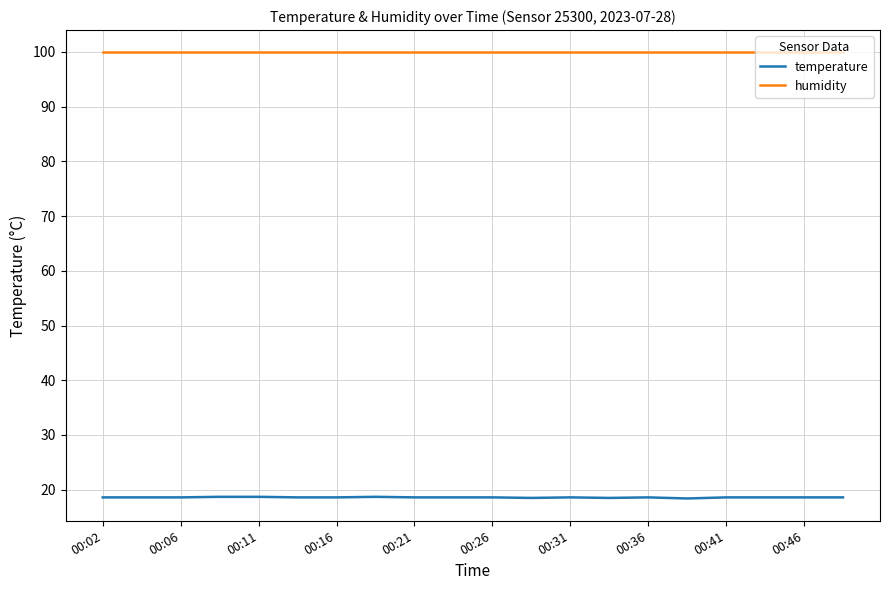

True or false: temperature and humidity intersect in this chart.

False